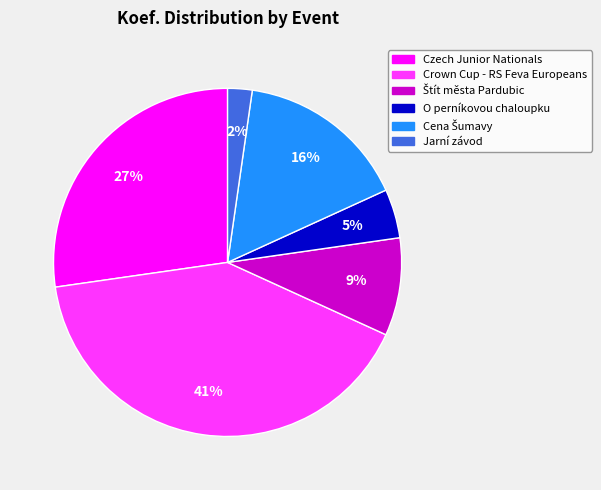

Between Jarní závod and Crown Cup - RS Feva Europeans, which is larger?

Crown Cup - RS Feva Europeans